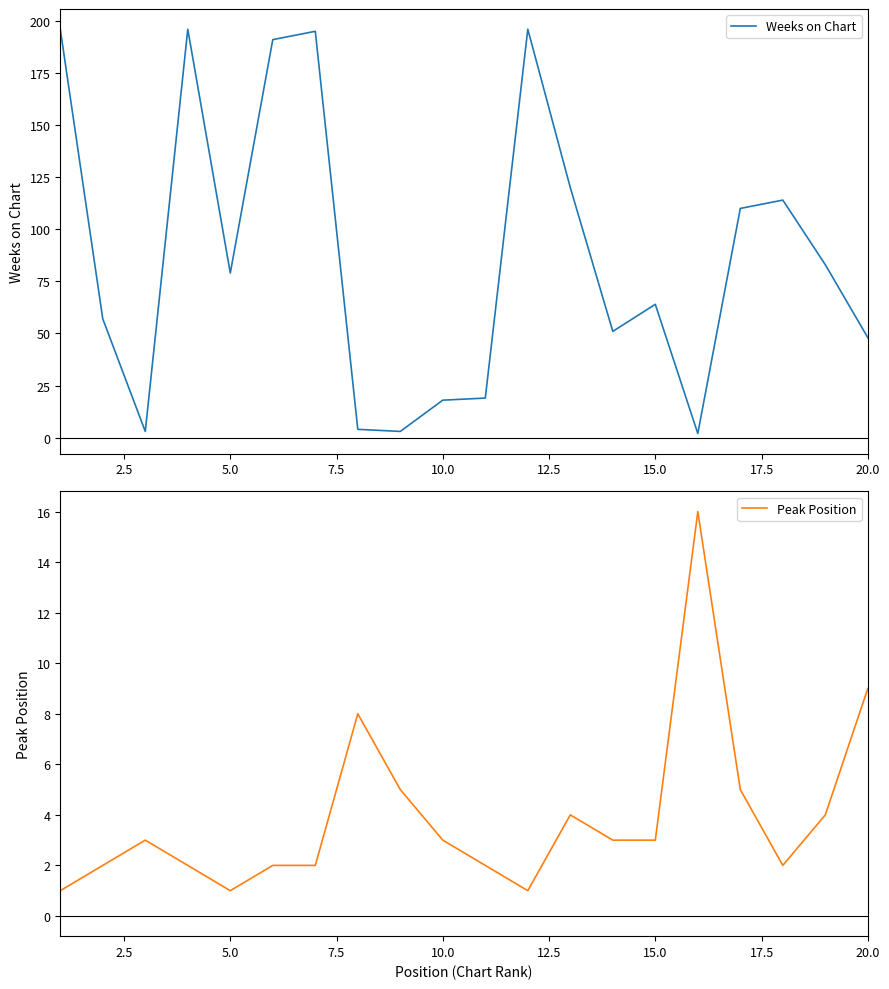

True or false: Weeks on Chart and Peak Position cross at least once.

True